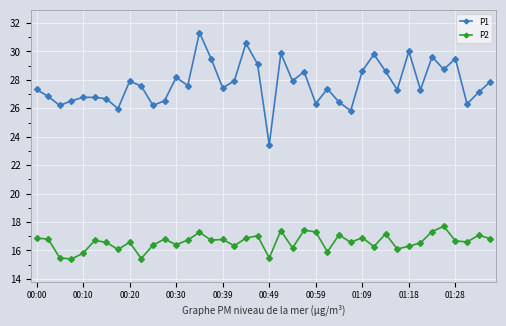

True or false: P1 and P2 intersect in this chart.

False